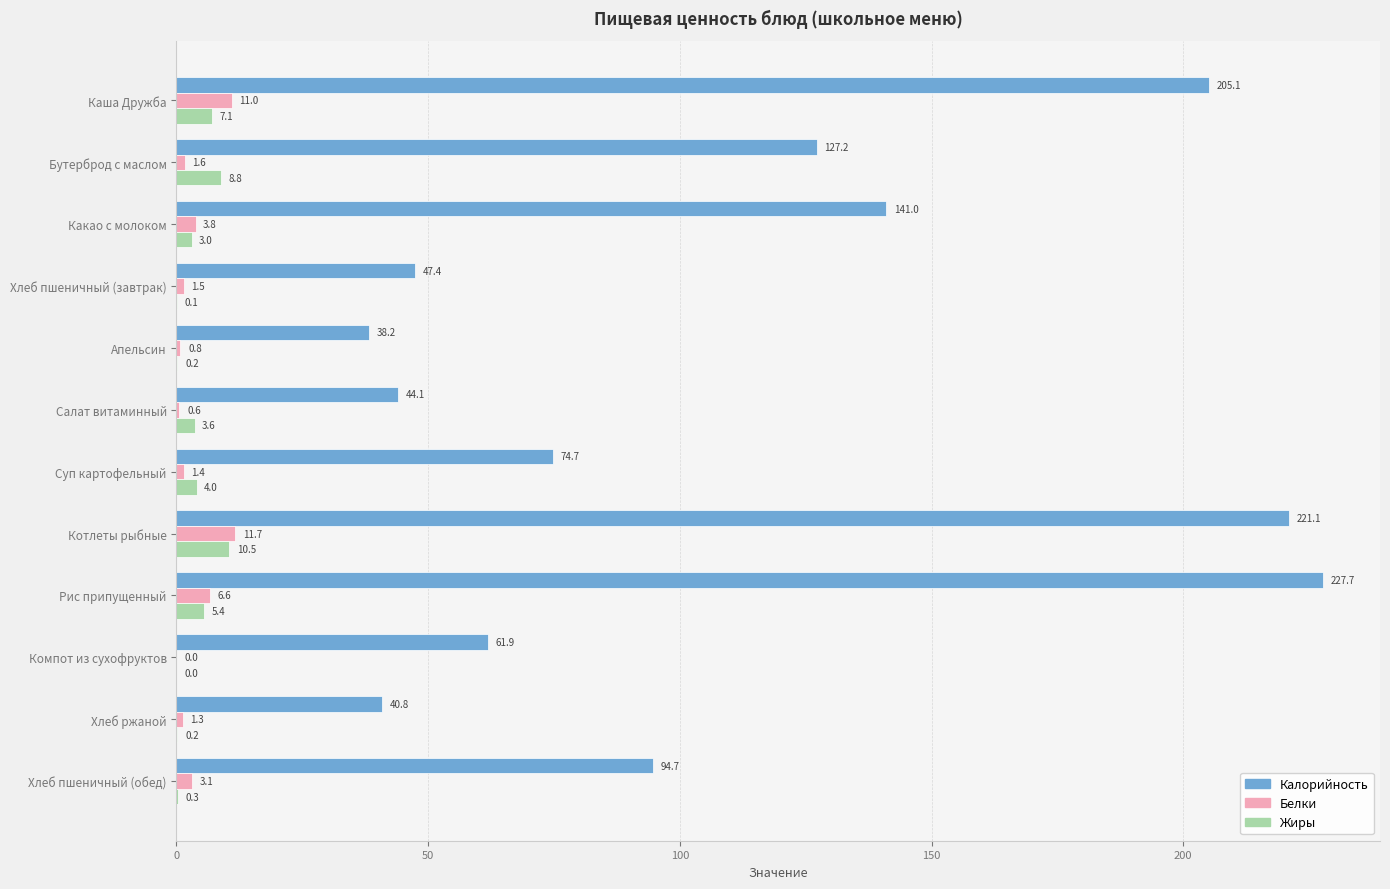

What is the sum of all Калорийность values?

1323.9